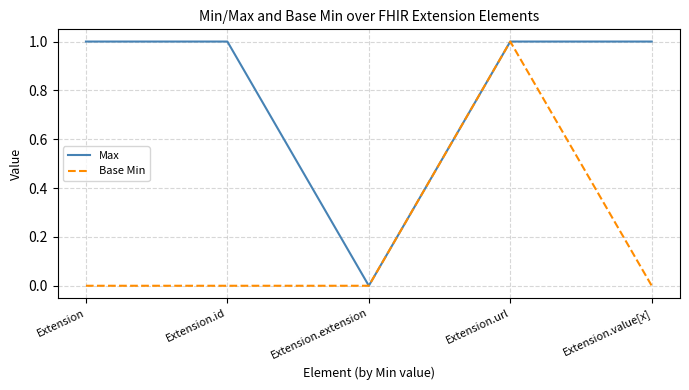

Between Extension and Extension.url, which series saw the biggest shift?

Base Min